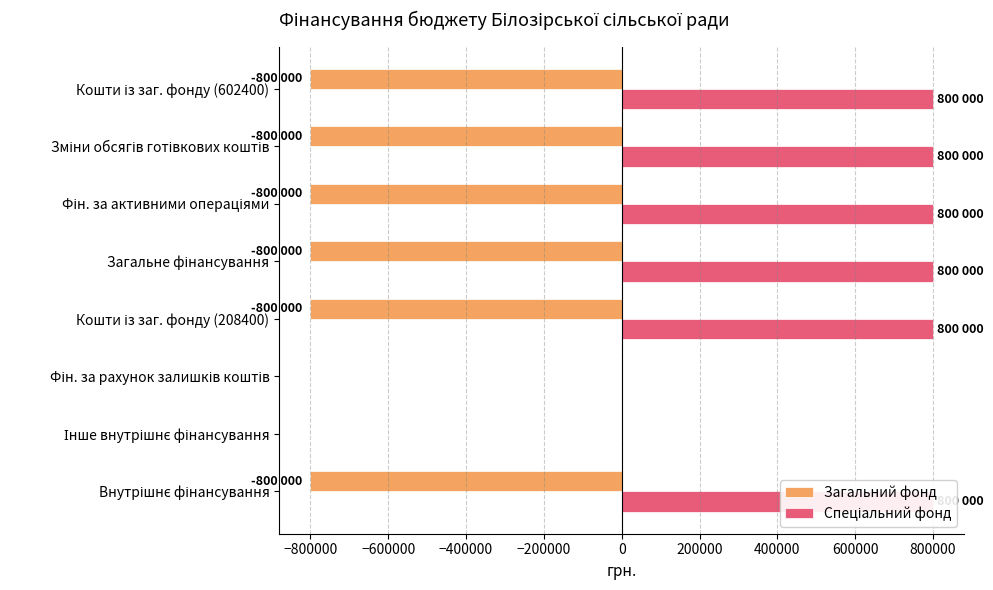

The Спеціальний фонд series shows 1437002 at Фін. за активними операціями. True or false?

False